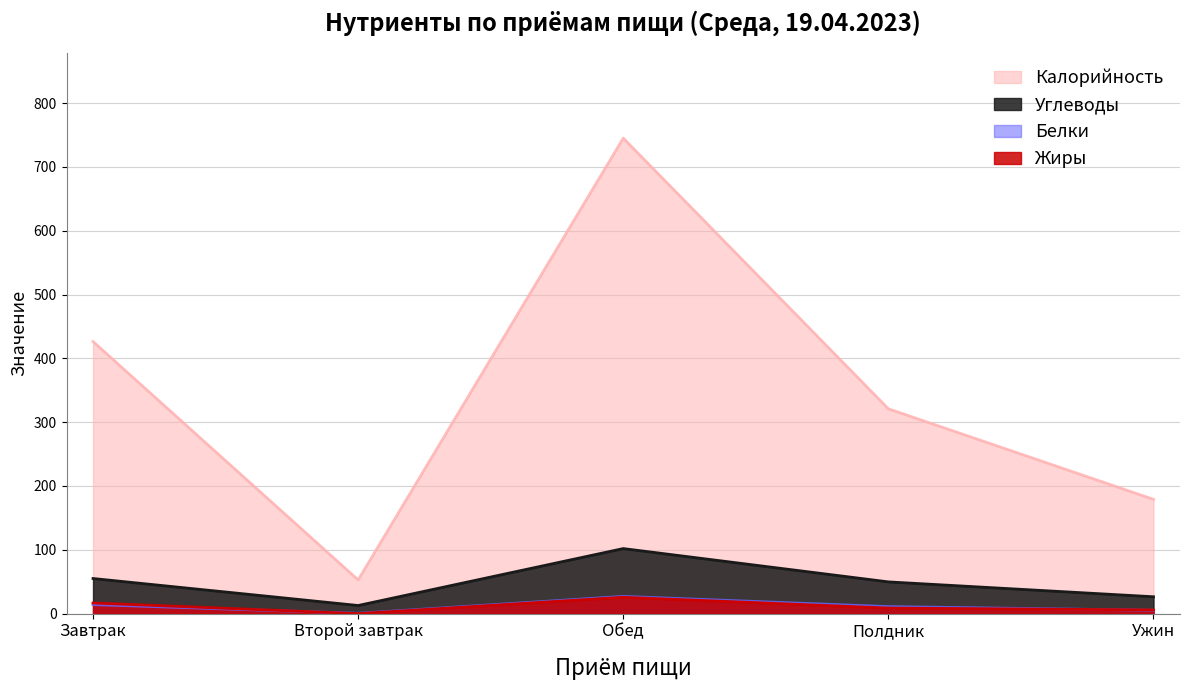

Reading right to left, extract all data points from this chart.

Калорийность: 179.1	320.9	745.0	52.8	426.3
Углеводы: 26.4	49.7	101.9	12.7	55.0
Белки: 5.3	11.0	27.0	0.5	14.1
Жиры: 5.8	8.7	25.6	0.0	16.7